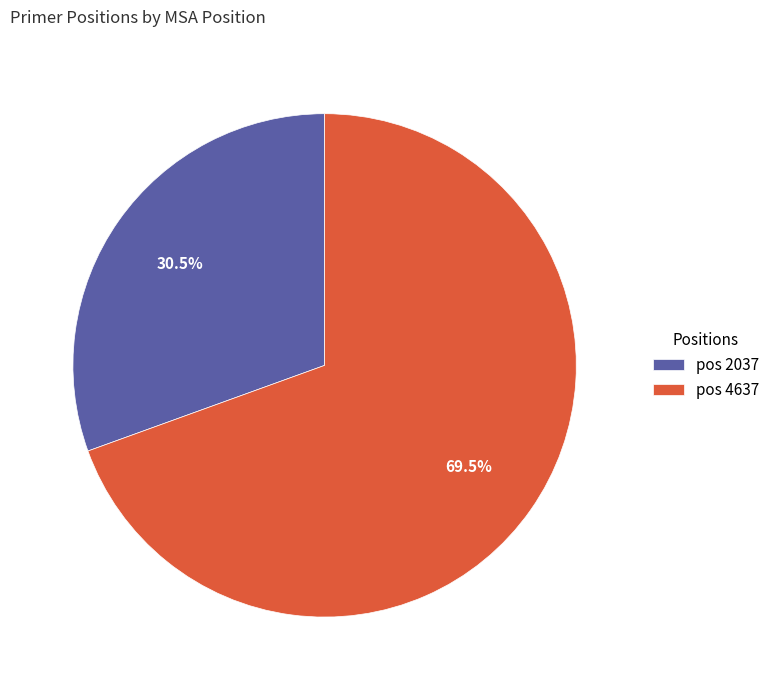

How many slices are in this pie chart?

2